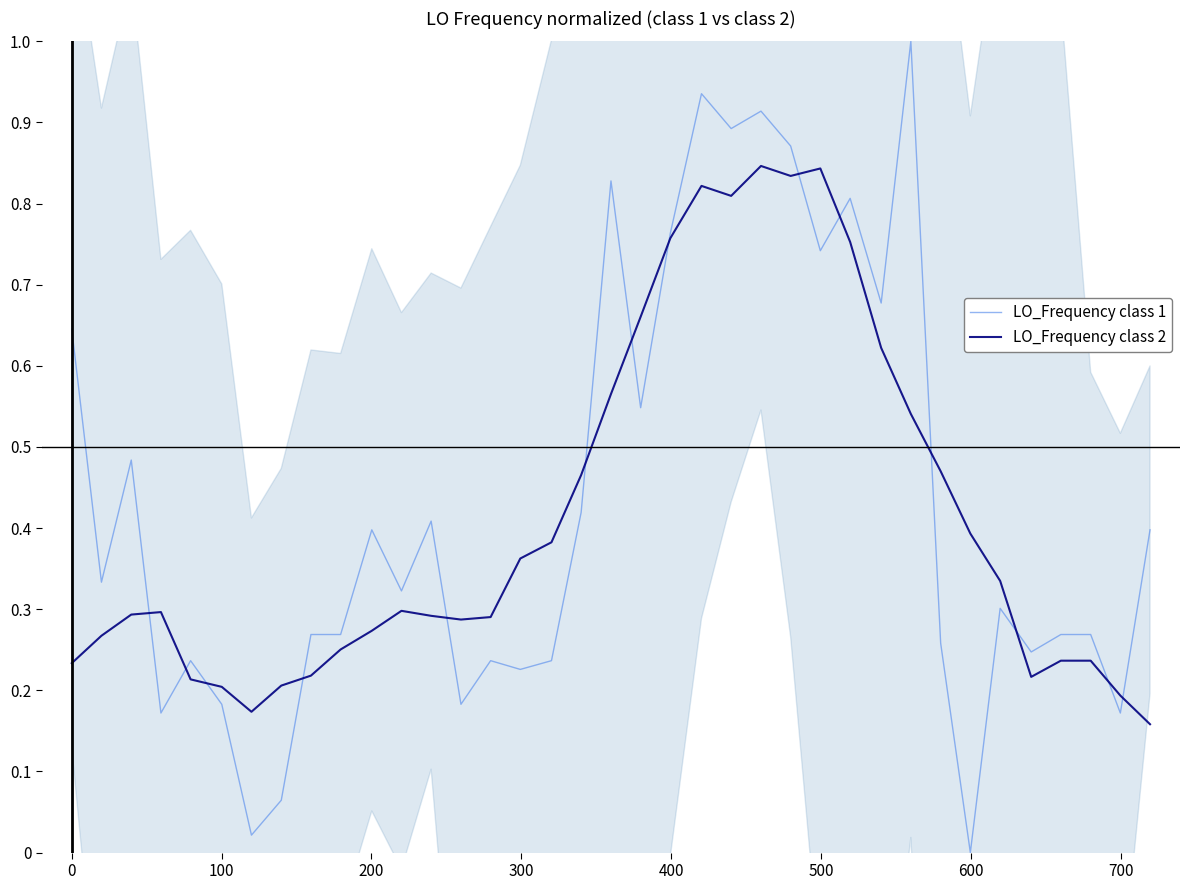

What is the maximum value for LO_Frequency class 1?

1.0